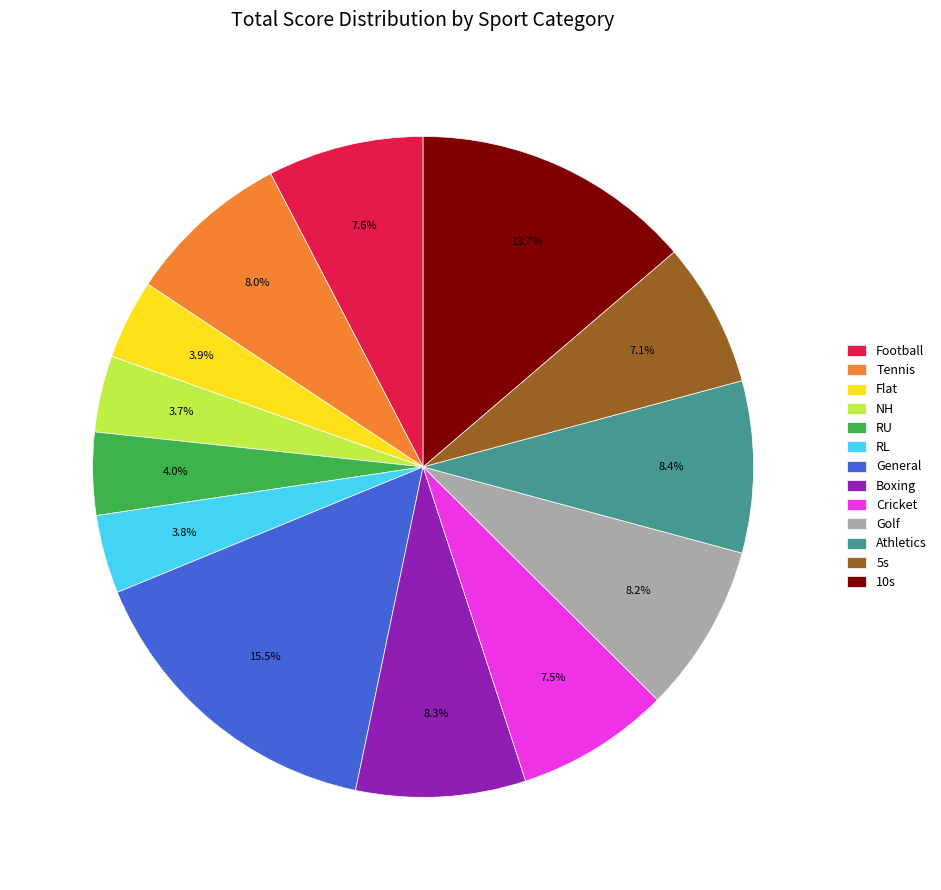

What percentage is the NH slice, to the nearest percent?

4%